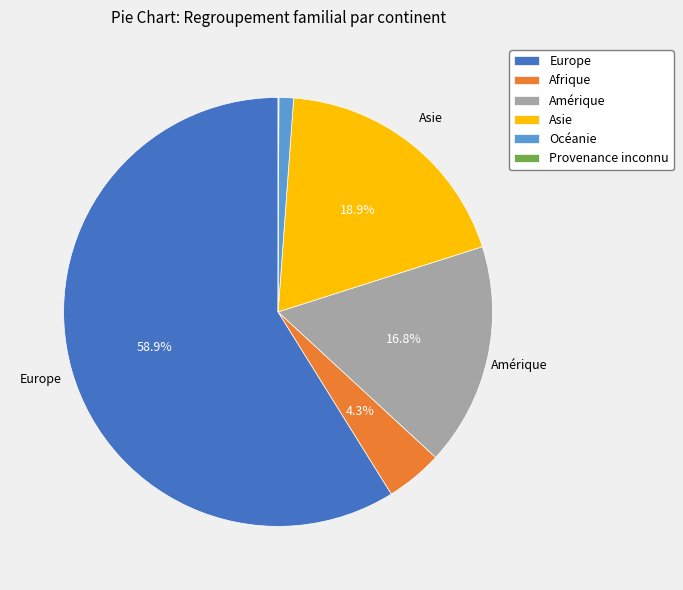

Is it true that Afrique is 4% of the pie?

True